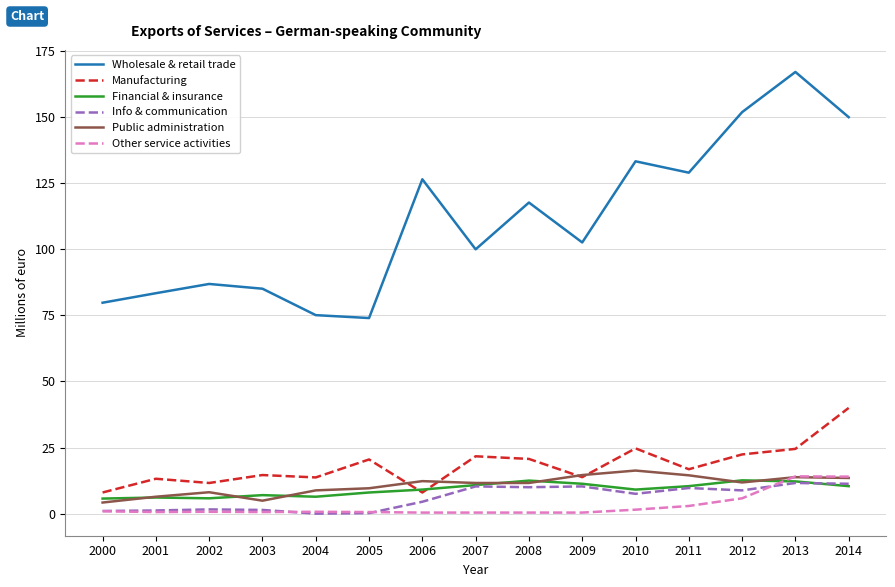

True or false: Info & communication and Other service activities intersect in this chart.

True